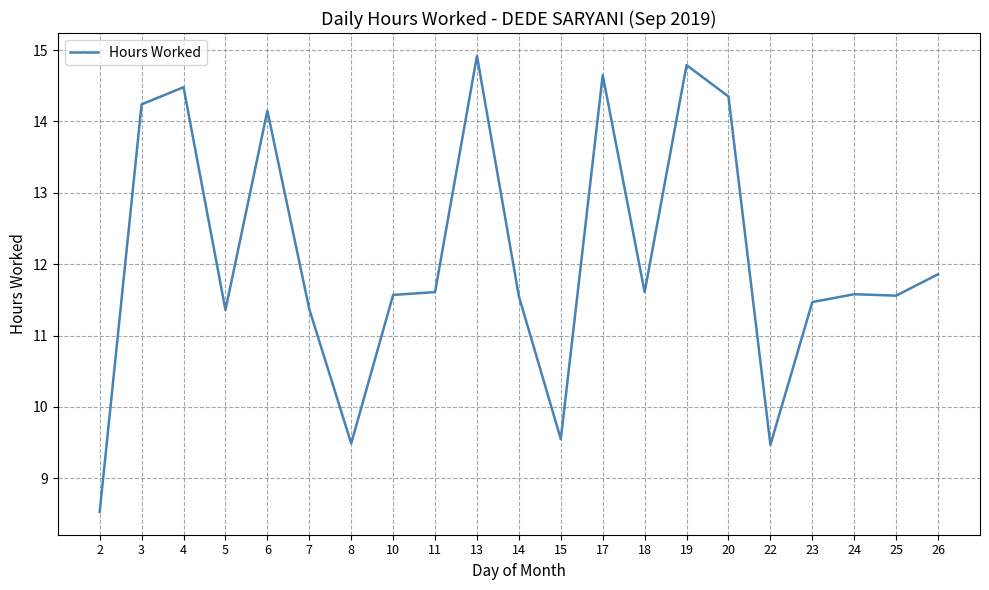

At which label does the data first exceed 11?

3